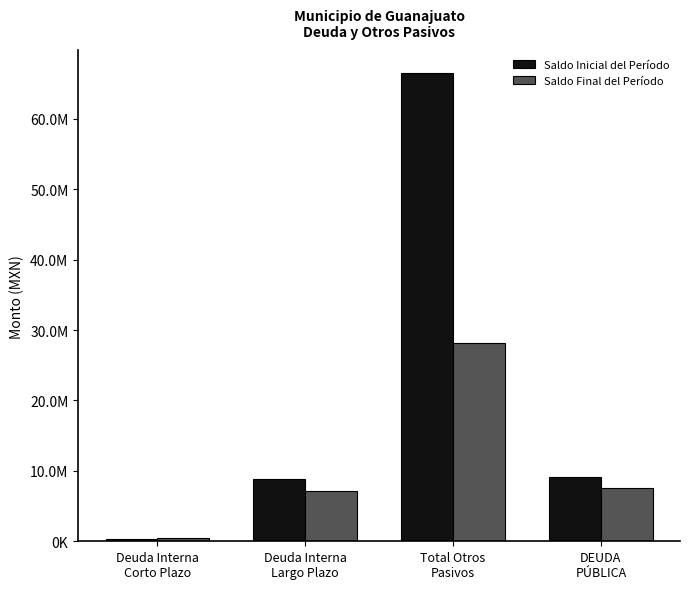

What is the label of the 4th bar from the right?

Deuda Interna
Corto Plazo